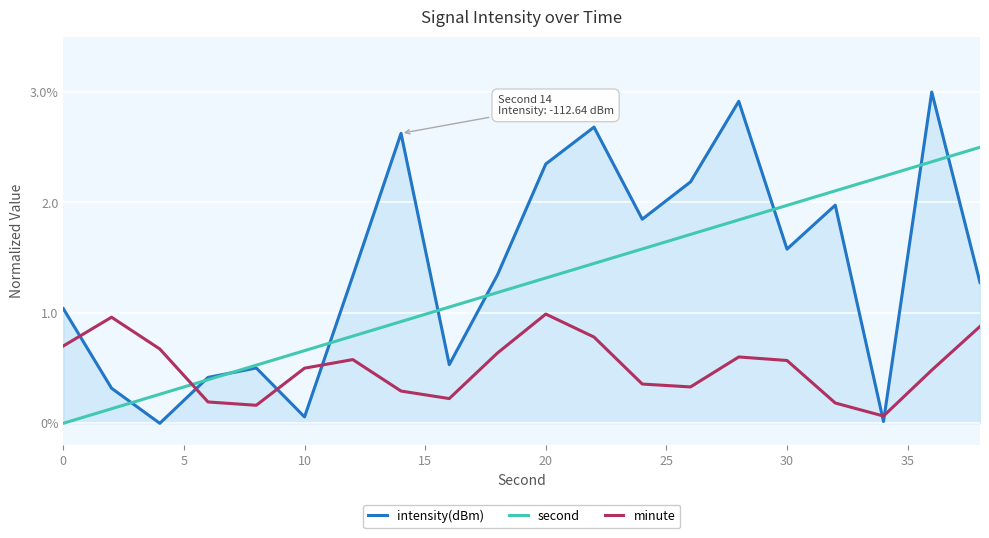

Which series has the largest total across all categories?

intensity(dBm)